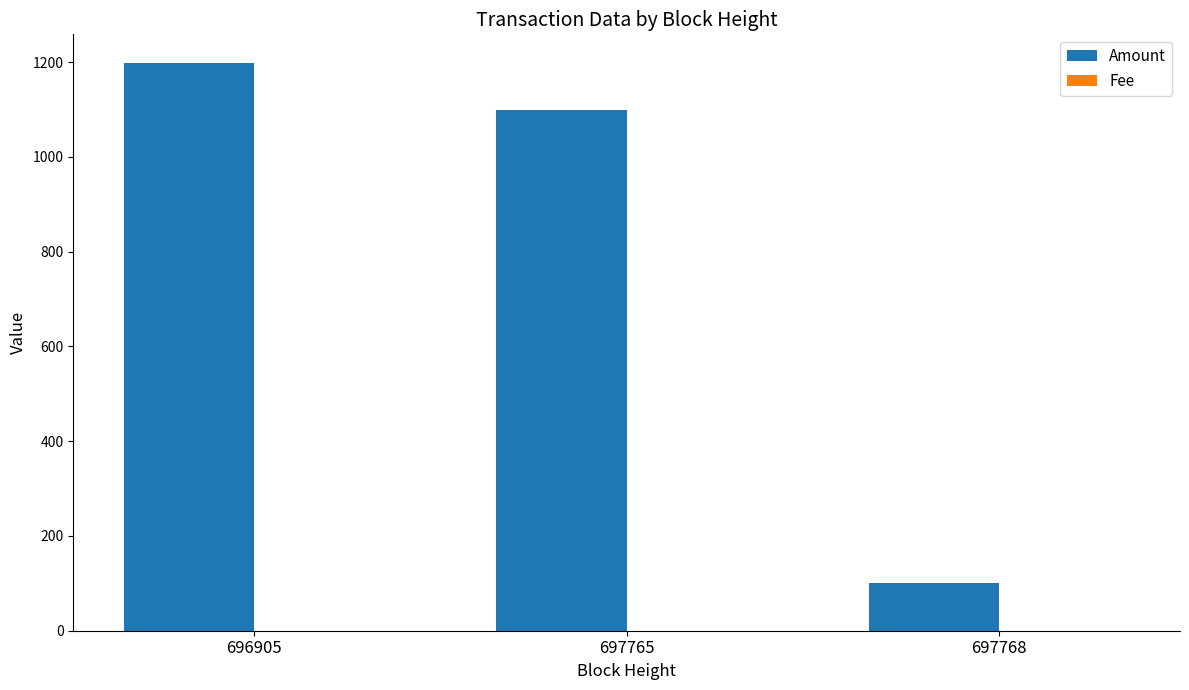

What is the greatest value displayed?

1198.8